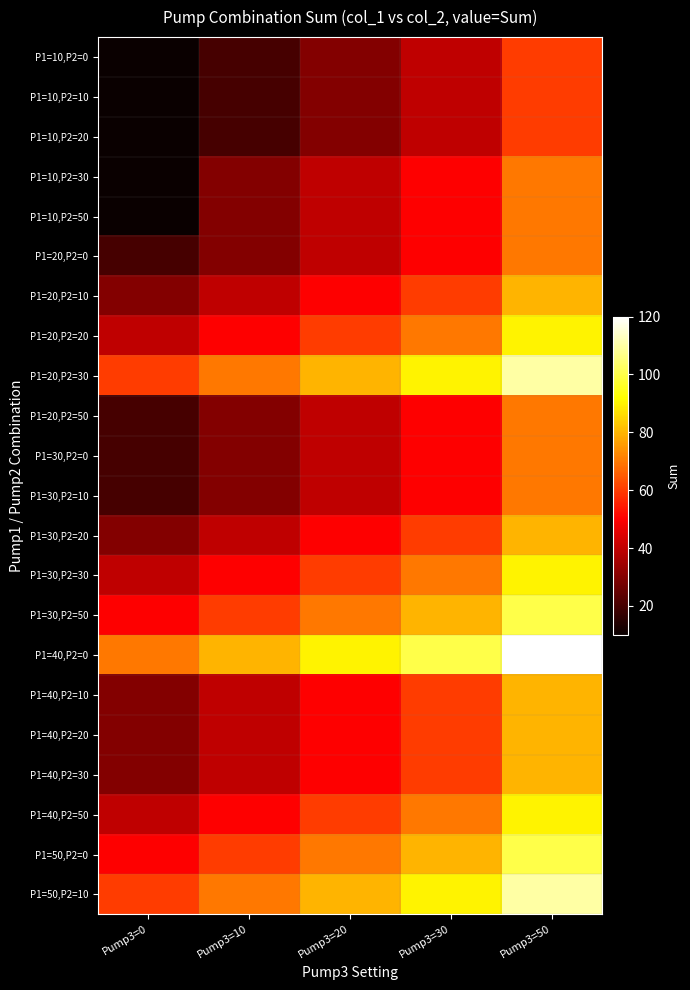

Which category has the highest value across all series?

Pump3=50